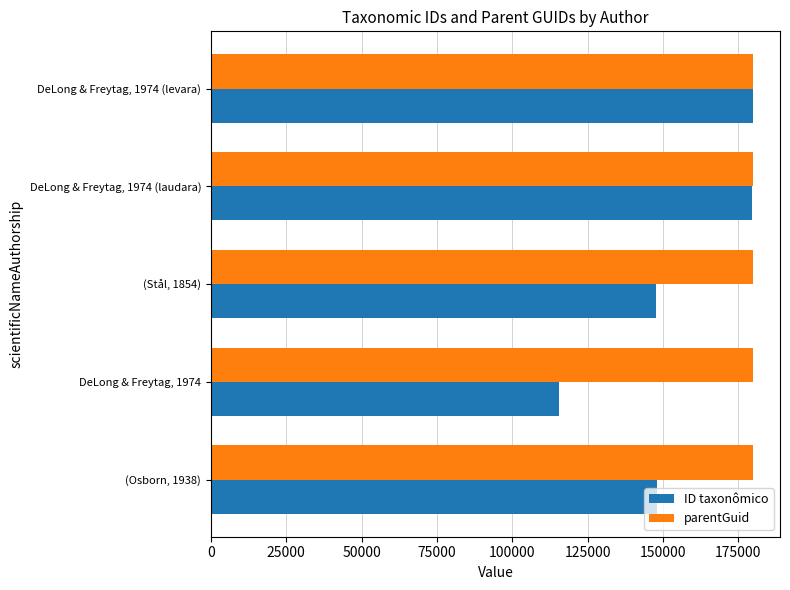

What is the sum of the ID taxonômico values at DeLong & Freytag, 1974 and DeLong & Freytag, 1974 (levara)?

295183